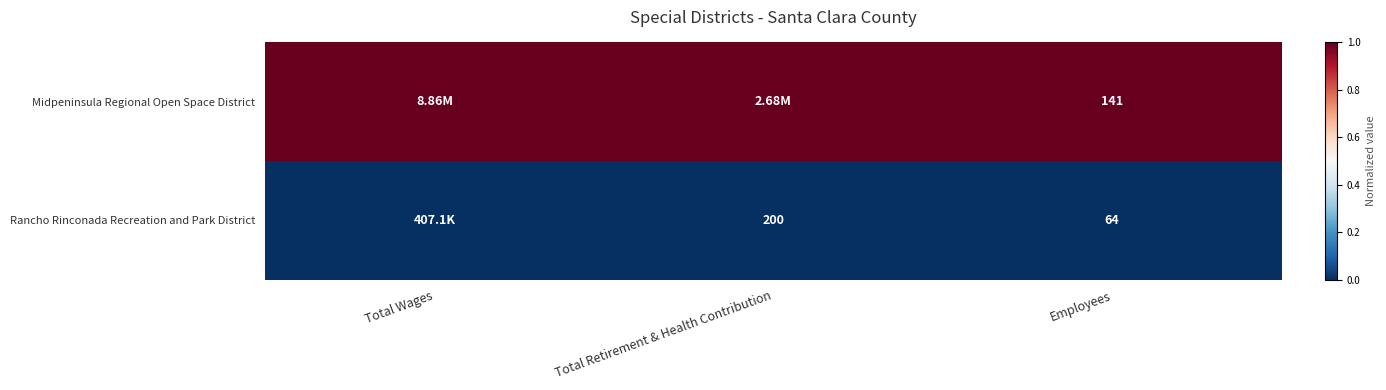

At Employees, list the series in order from largest to smallest.

Midpeninsula Regional Open Space District, Rancho Rinconada Recreation and Park District